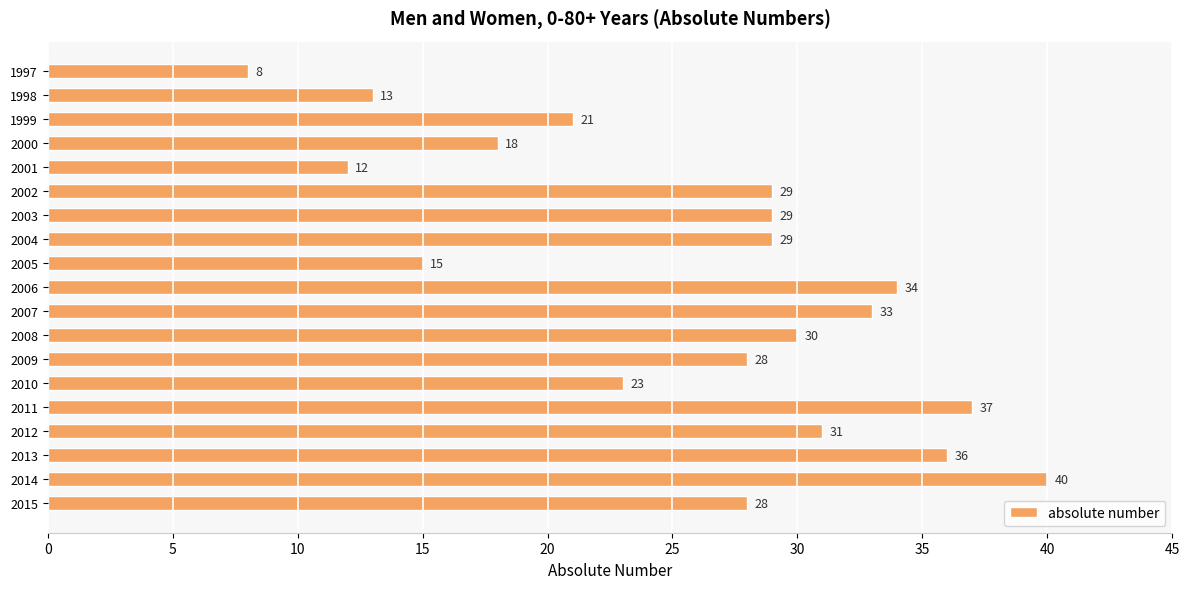

The chart shows a value of 28 at 2015. True or false?

True